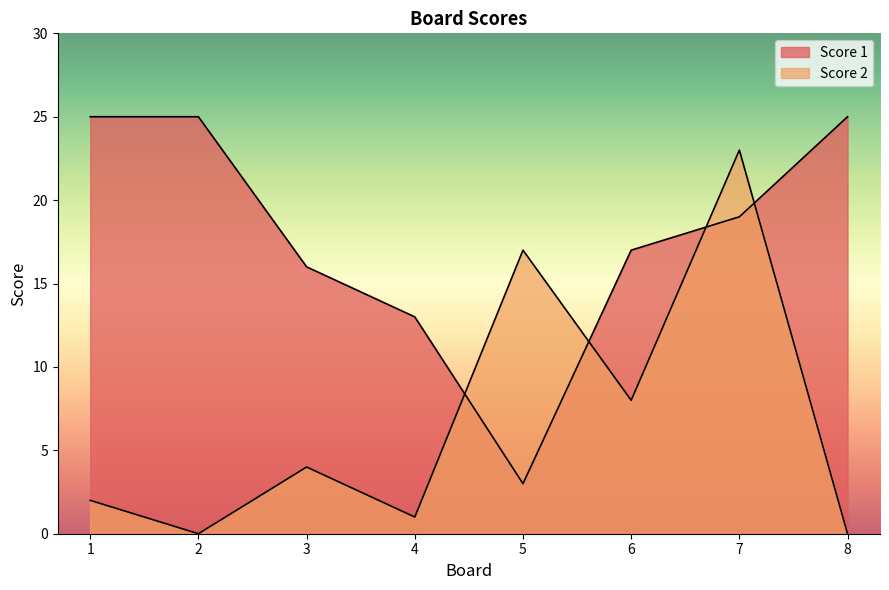

How many values in the Score 2 series are below 4?

4